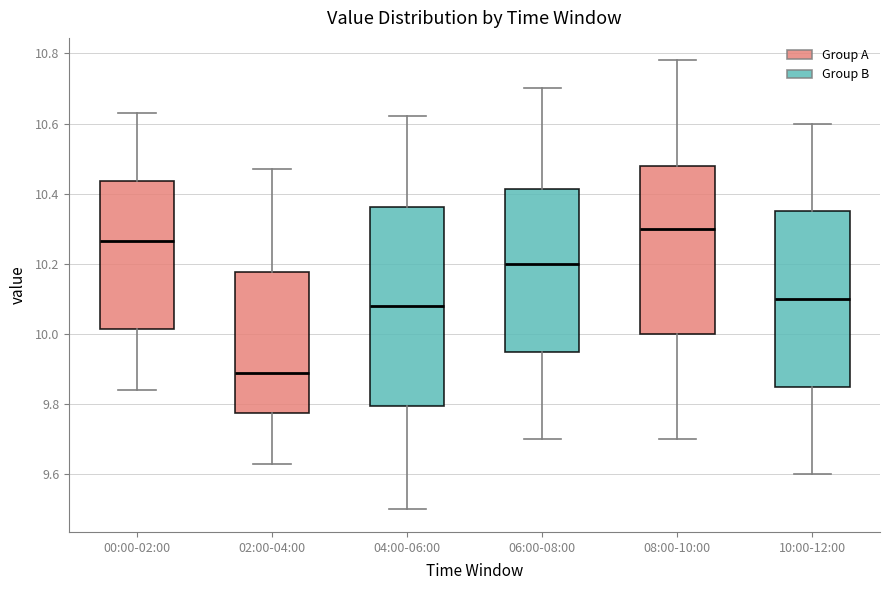

Reading left to right, transcribe this box plot: for each box, give where its median line is, the range the box spans, and where its two whiskers end, as read against the y-axis. The values are not printed on the chart, so give them approximately, as read against the axis.

00:00-02:00: median 10.26, box 10.02 to 10.44, whiskers 9.84 to 10.64
02:00-04:00: median 9.90, box 9.78 to 10.18, whiskers 9.64 to 10.48
04:00-06:00: median 10.08, box 9.80 to 10.36, whiskers 9.50 to 10.62
06:00-08:00: median 10.20, box 9.96 to 10.42, whiskers 9.70 to 10.70
08:00-10:00: median 10.30, box 10.00 to 10.48, whiskers 9.70 to 10.78
10:00-12:00: median 10.10, box 9.86 to 10.36, whiskers 9.60 to 10.60